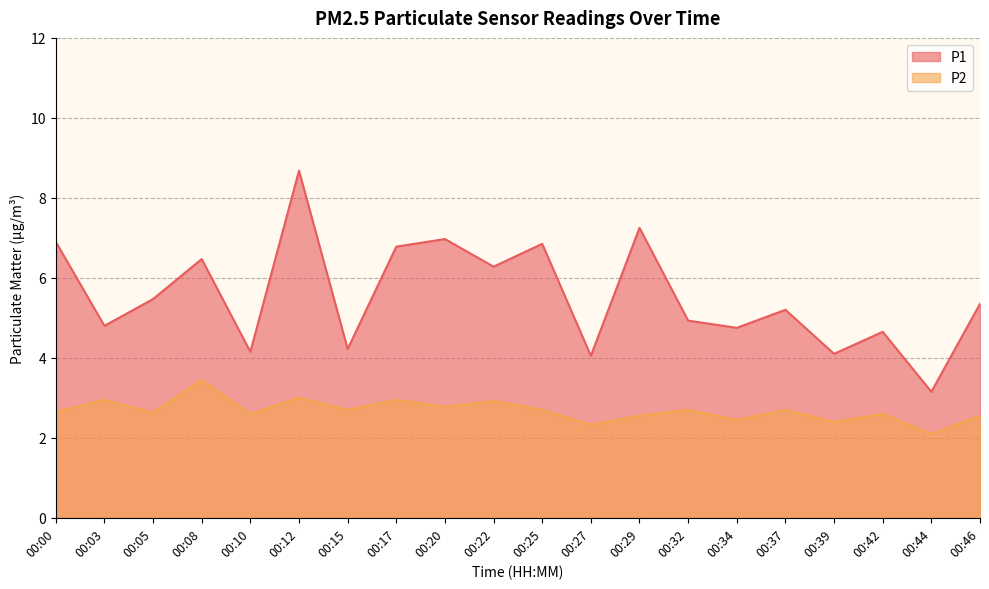

What is the approximate value of P2 at 00:44?

2.1